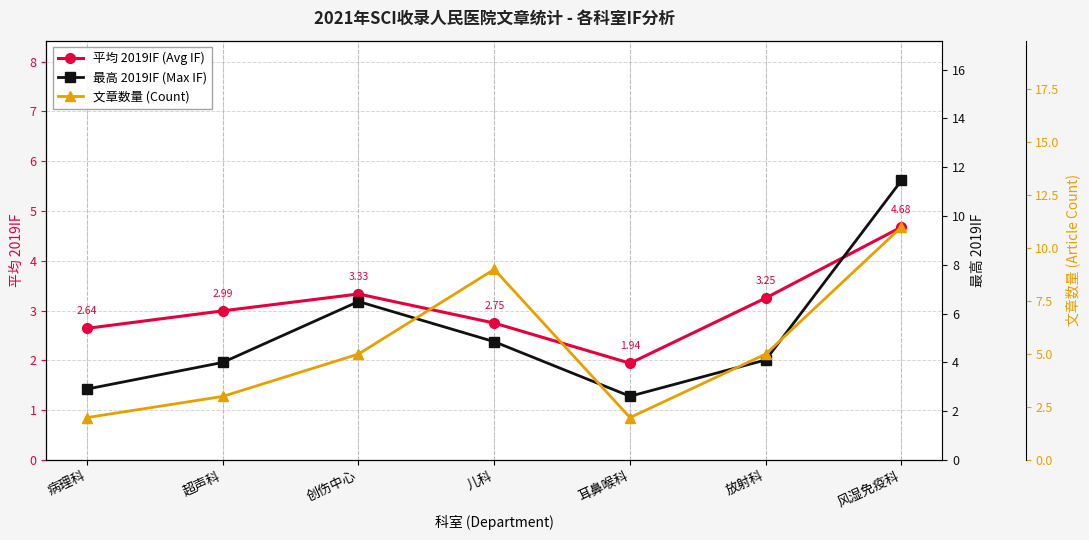

True or false: 最高 2019IF (Max IF) has a value of 11.5 at 风湿免疫科.

True